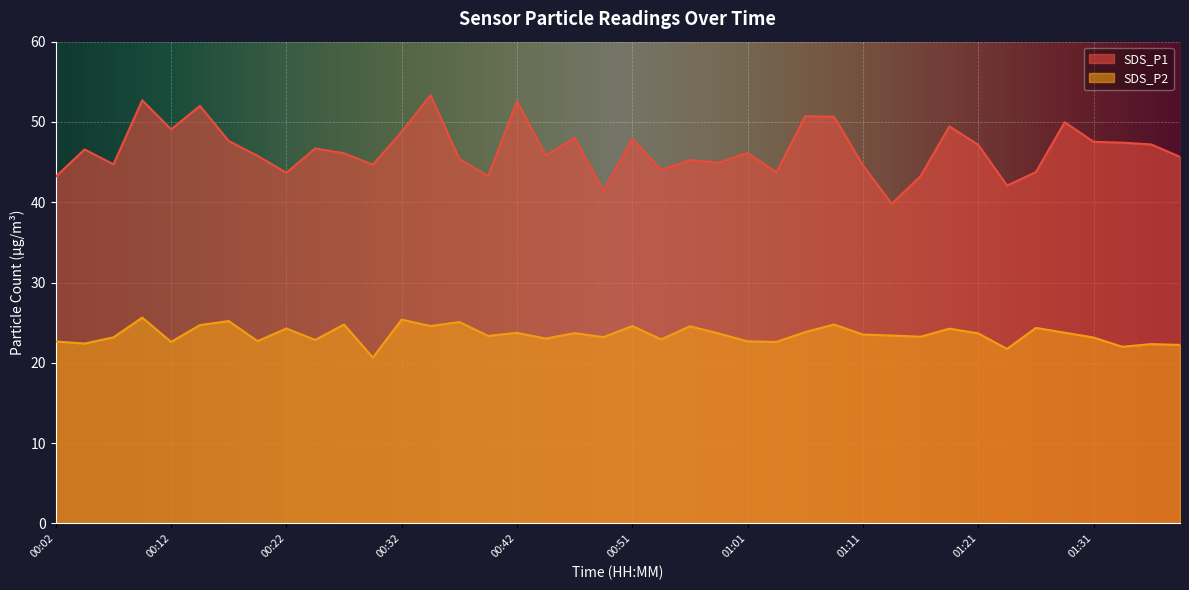

What is the value of the SDS_P2 point at the 27th from the left?

23.8